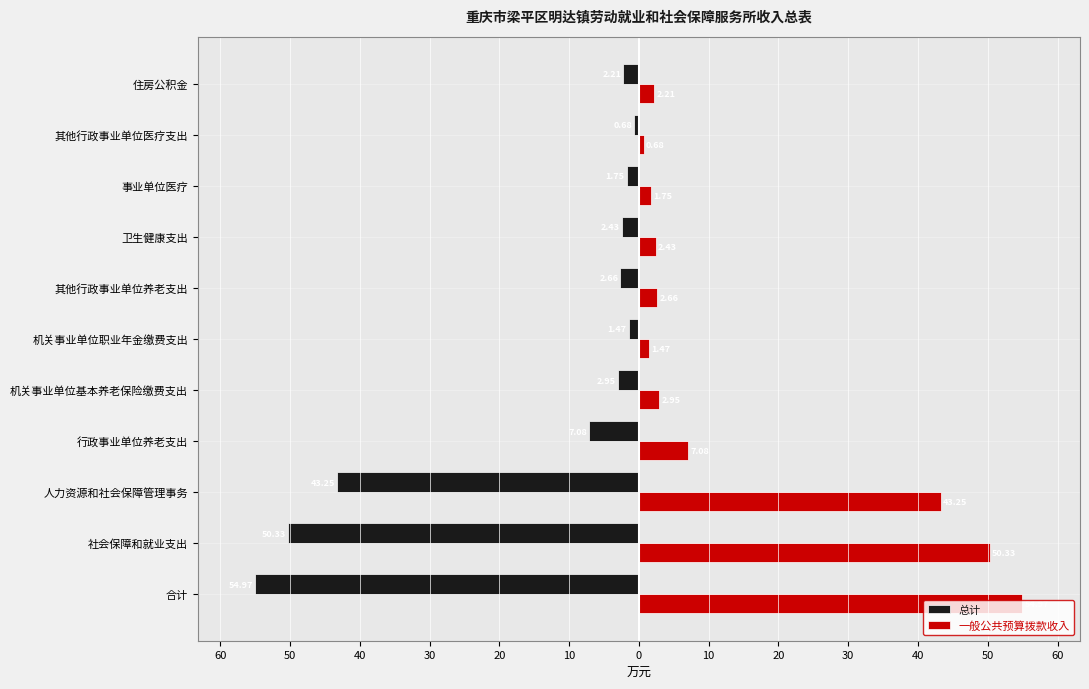

What are all the series names shown in the legend?

总计, 一般公共预算拨款收入